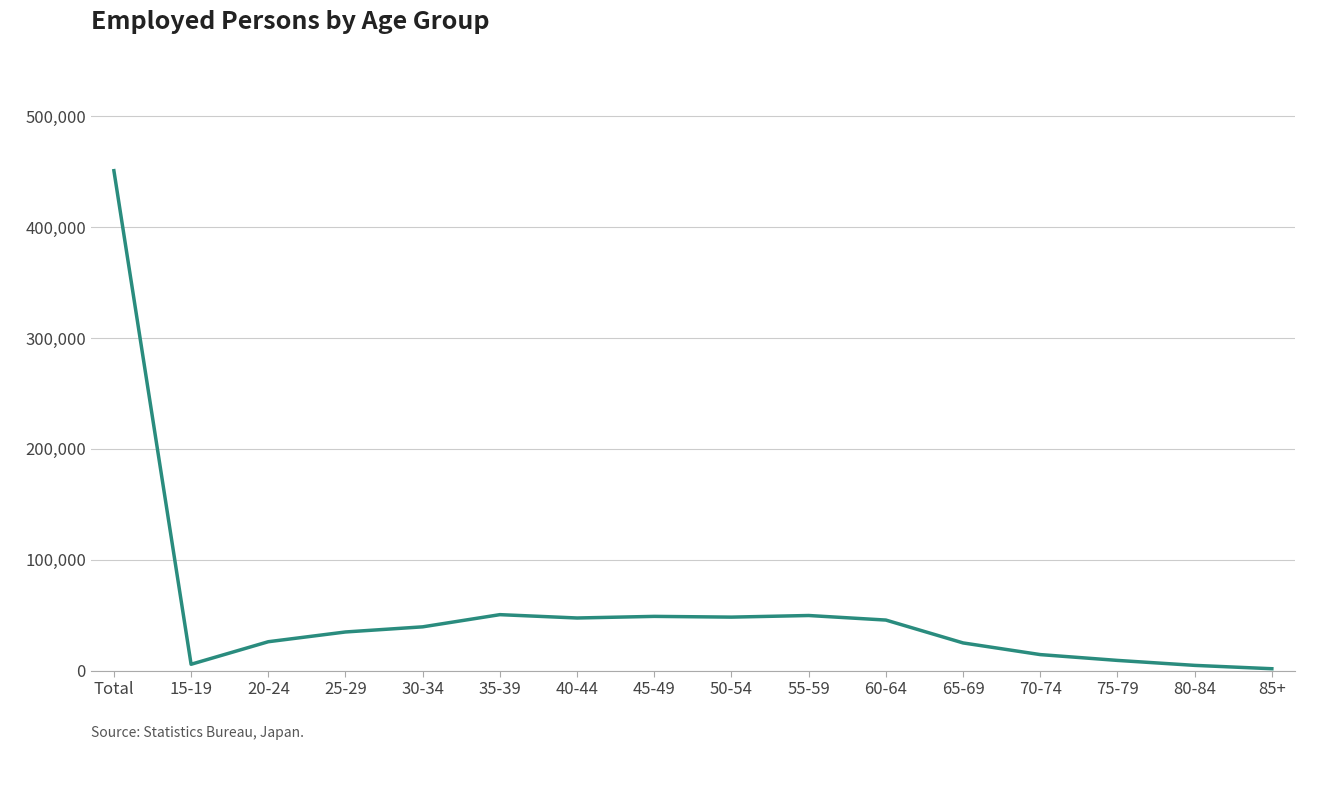

Which label corresponds to the largest value in the chart?

Total